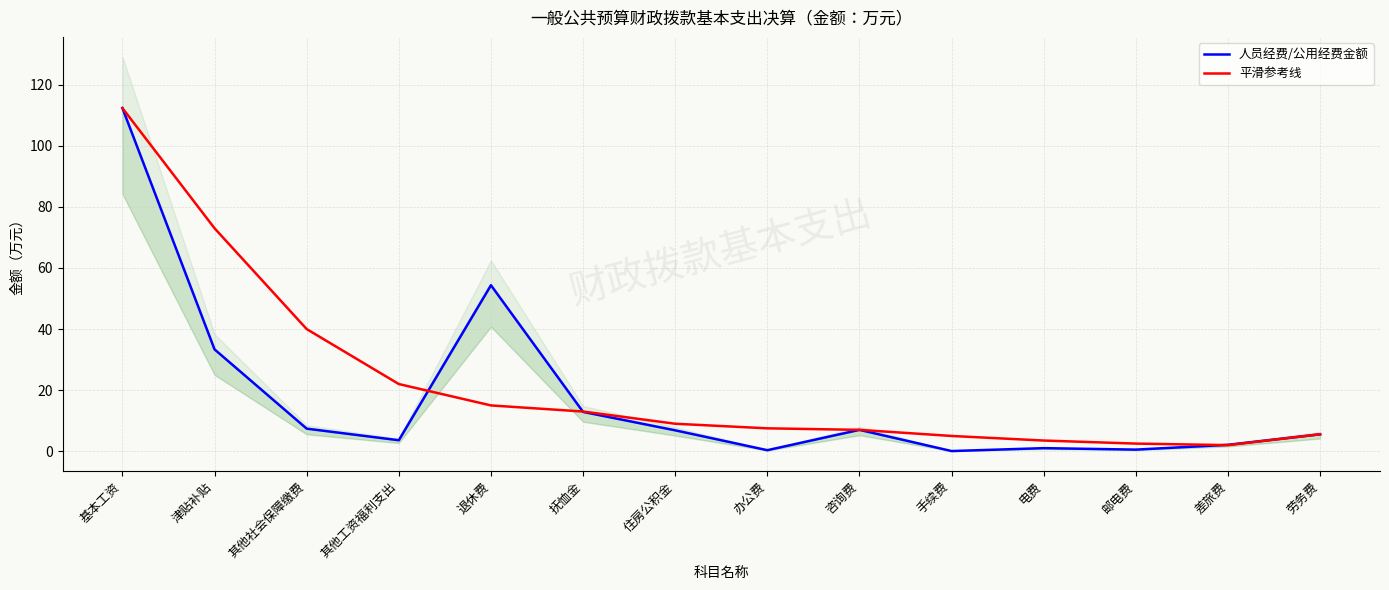

Reading right to left, list all the values displayed in this chart.

人员经费/公用经费金额: 劳务费=5.5	差旅费=2.1	邮电费=0.5	电费=1.0	手续费=0.1	咨询费=7.0	办公费=0.3	住房公积金=6.8	抚恤金=12.9	退休费=54.4	其他工资福利支出=3.6	其他社会保障缴费=7.4	津贴补贴=33.4	基本工资=112.4
平滑参考线: 劳务费=5.5	差旅费=2.0	邮电费=2.5	电费=3.5	手续费=5.0	咨询费=7.0	办公费=7.5	住房公积金=9.0	抚恤金=13.0	退休费=15.0	其他工资福利支出=22.0	其他社会保障缴费=40.0	津贴补贴=73.0	基本工资=112.4